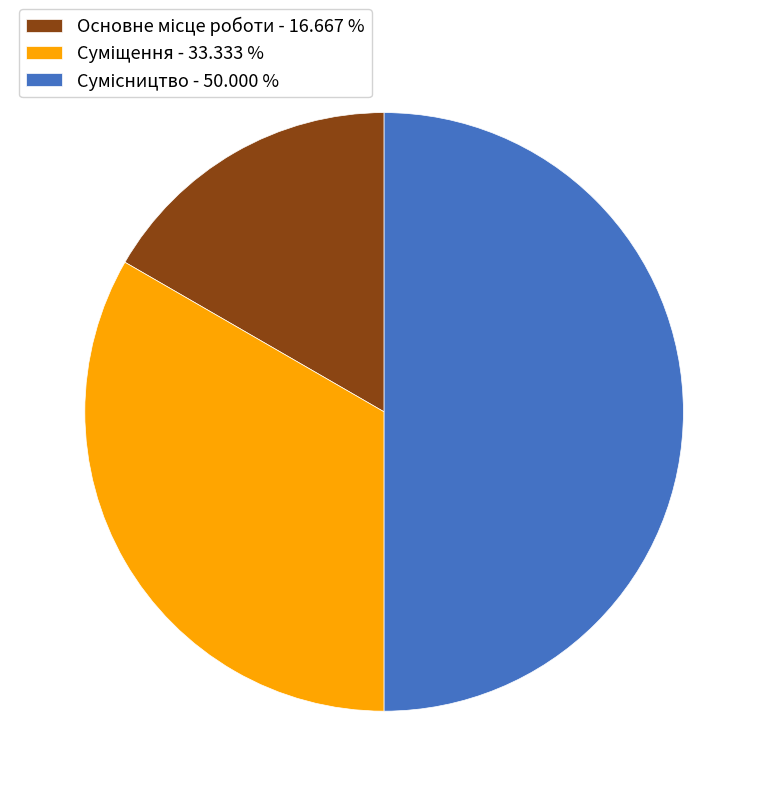

Count the number of slices in the pie.

3